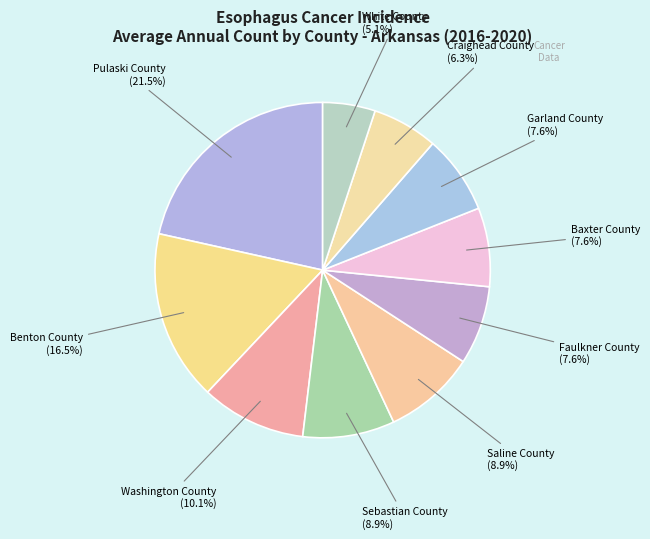

What is the total percentage of Saline County and Garland County?

16.5%